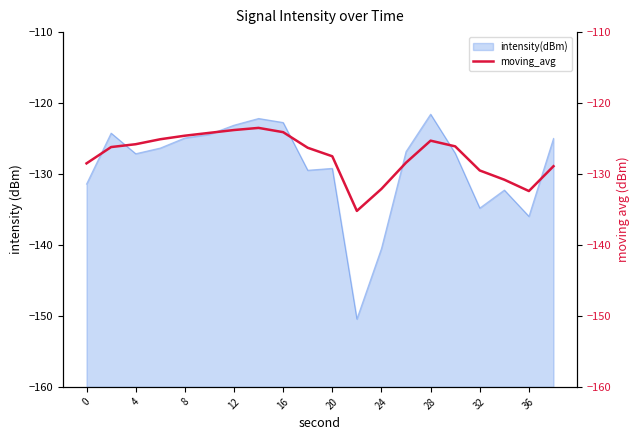

How many lines are shown in the chart?

1